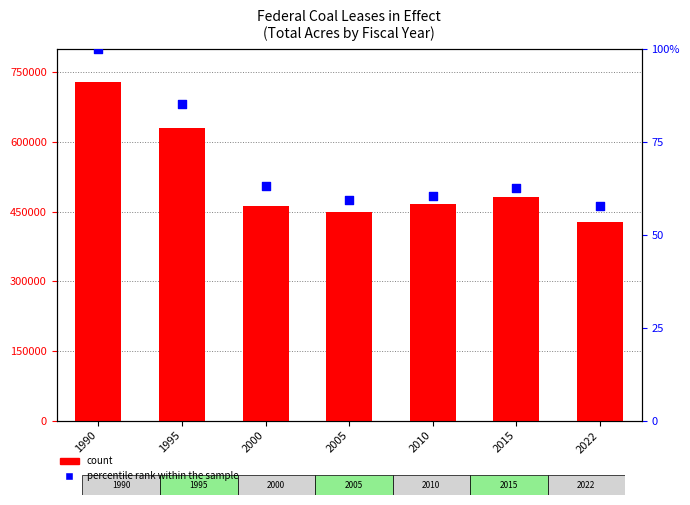

At how many categories does at least one series exceed 469978?

3